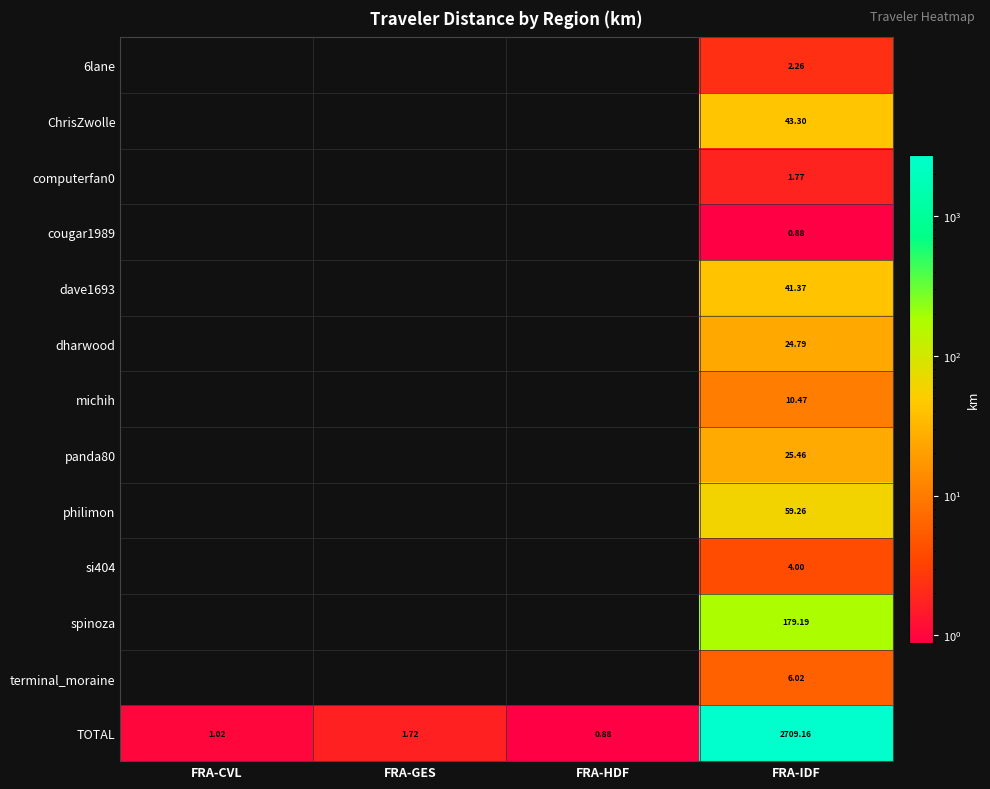

Which label corresponds to the smallest value in the chart?

FRA-CVL